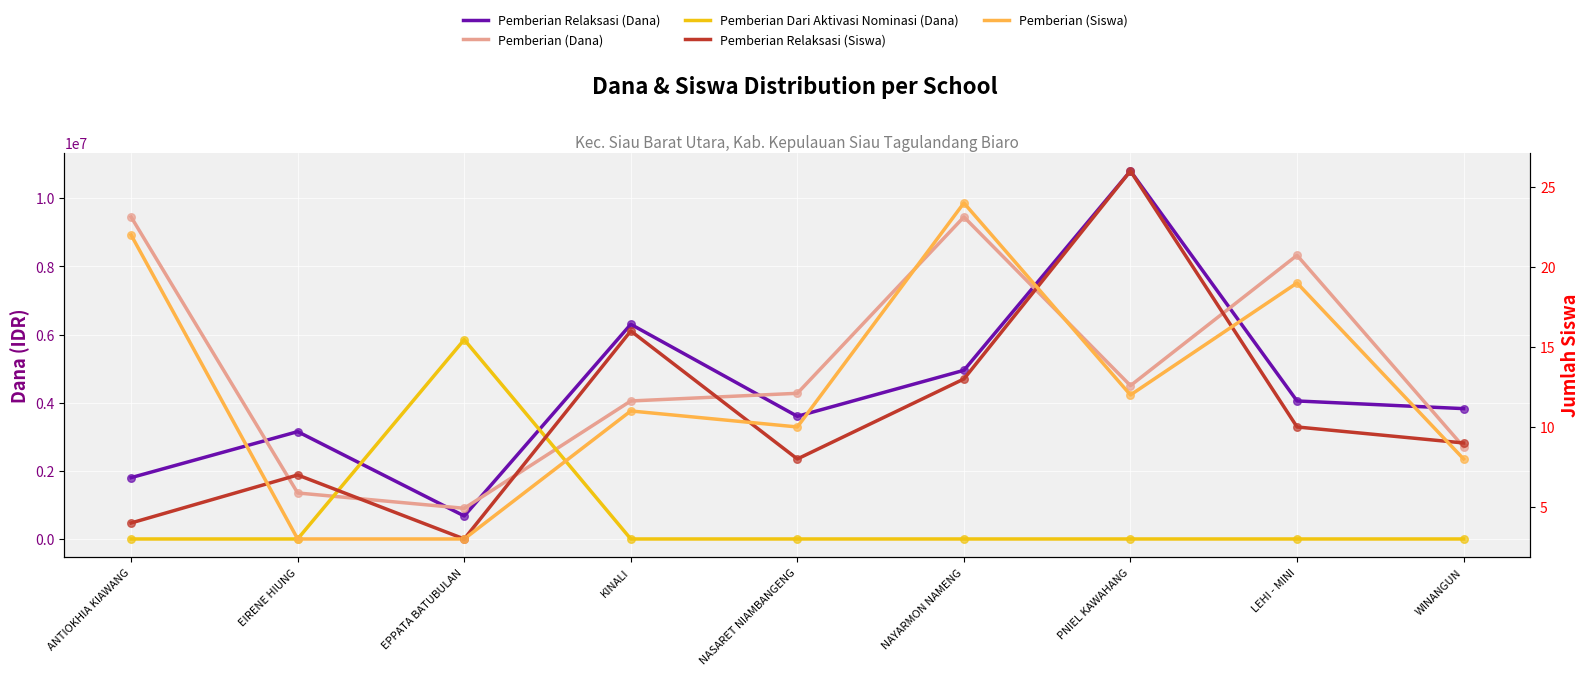

What is the total value across all series at LEHI - MINI?

12375029